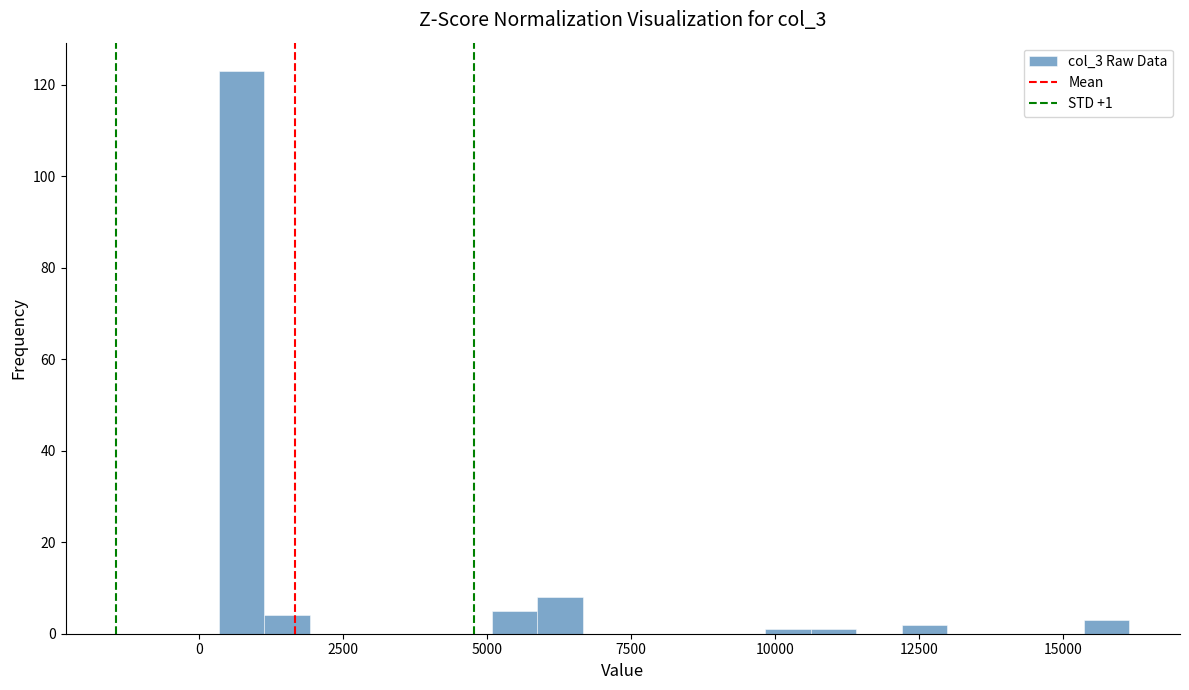

Around what value on the x-axis is the tallest bar? Give the approximate position of its centre, as read against the axis.

500